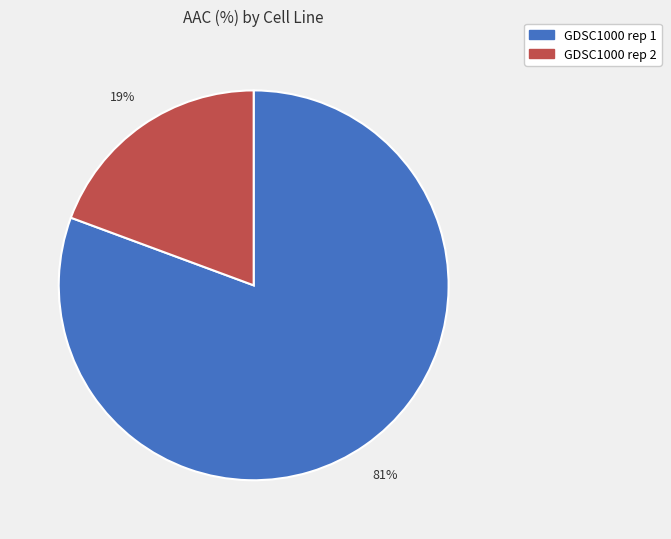

Between GDSC1000 rep 2 and GDSC1000 rep 1, which is larger?

GDSC1000 rep 1